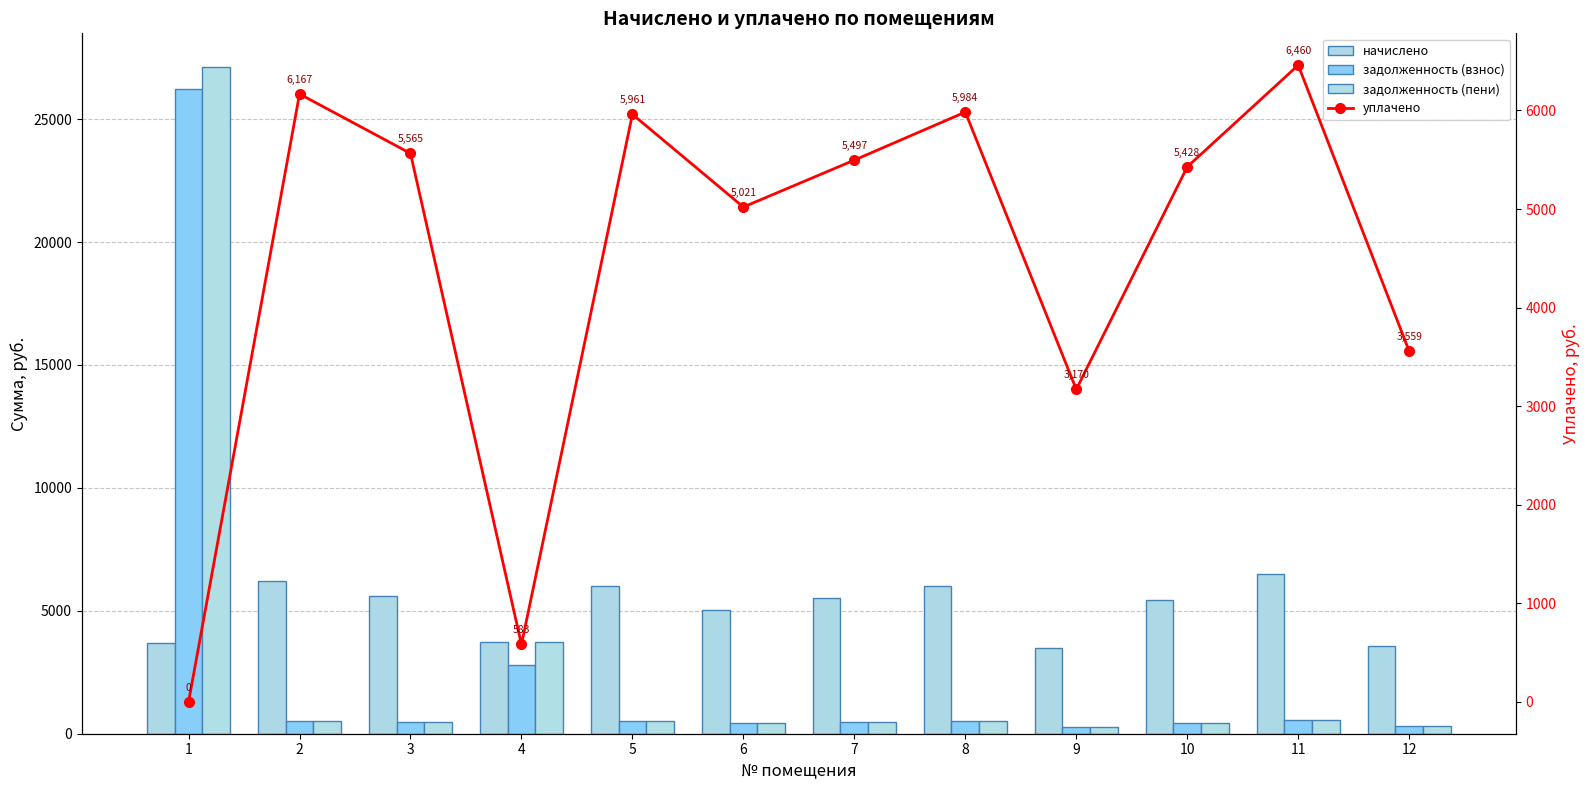

The задолженность (пени) series shows 291.3 at 9. True or false?

True